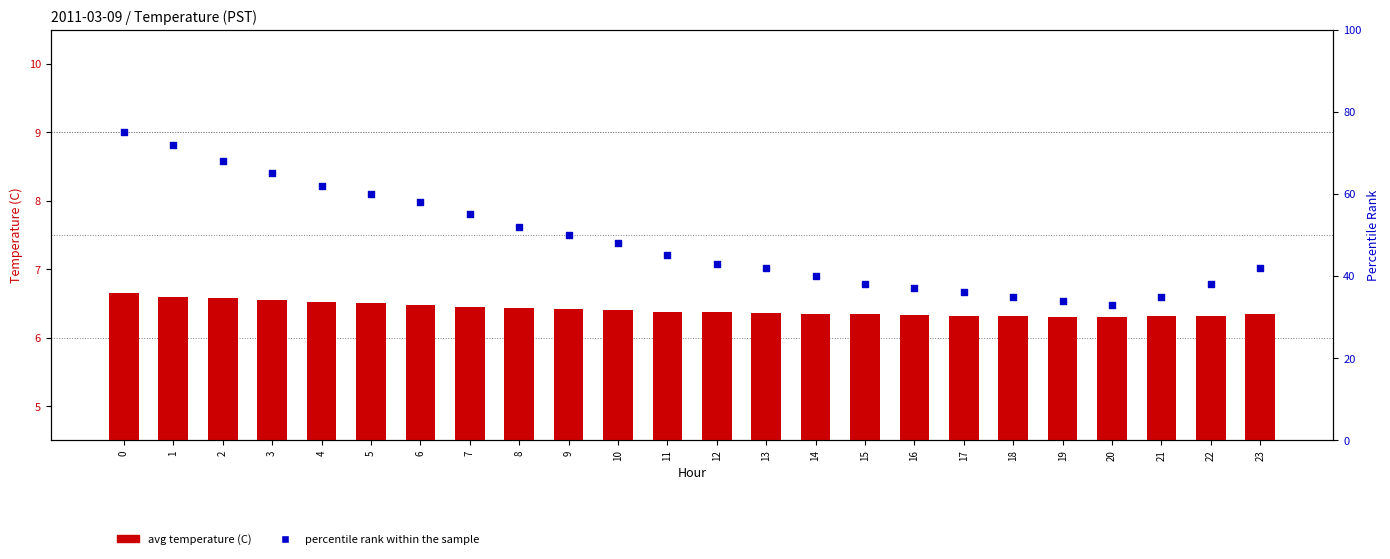

Which series contains the lowest Y value?

avg temperature (C)